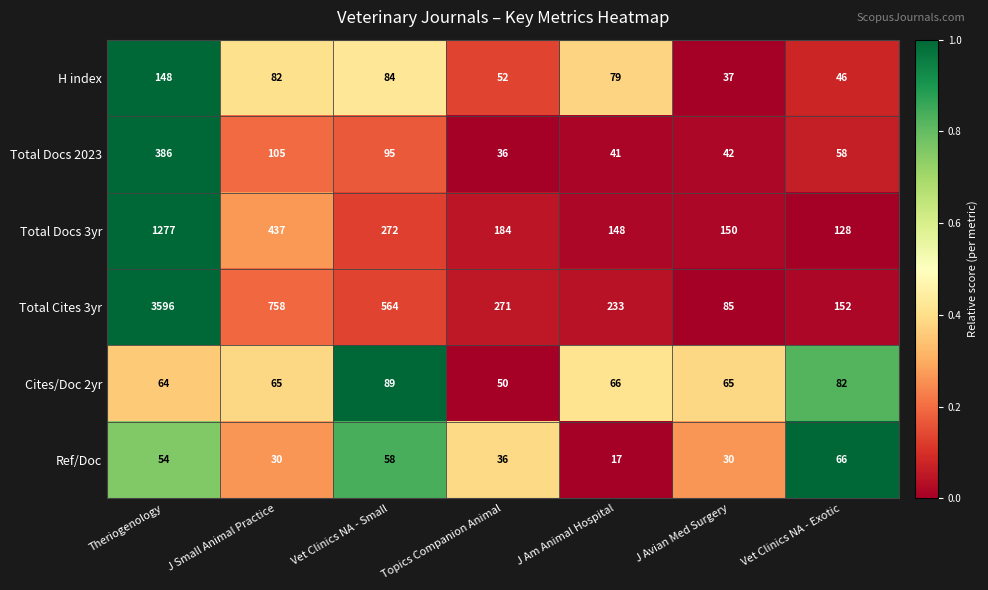

How many distinct data groups are displayed?

6